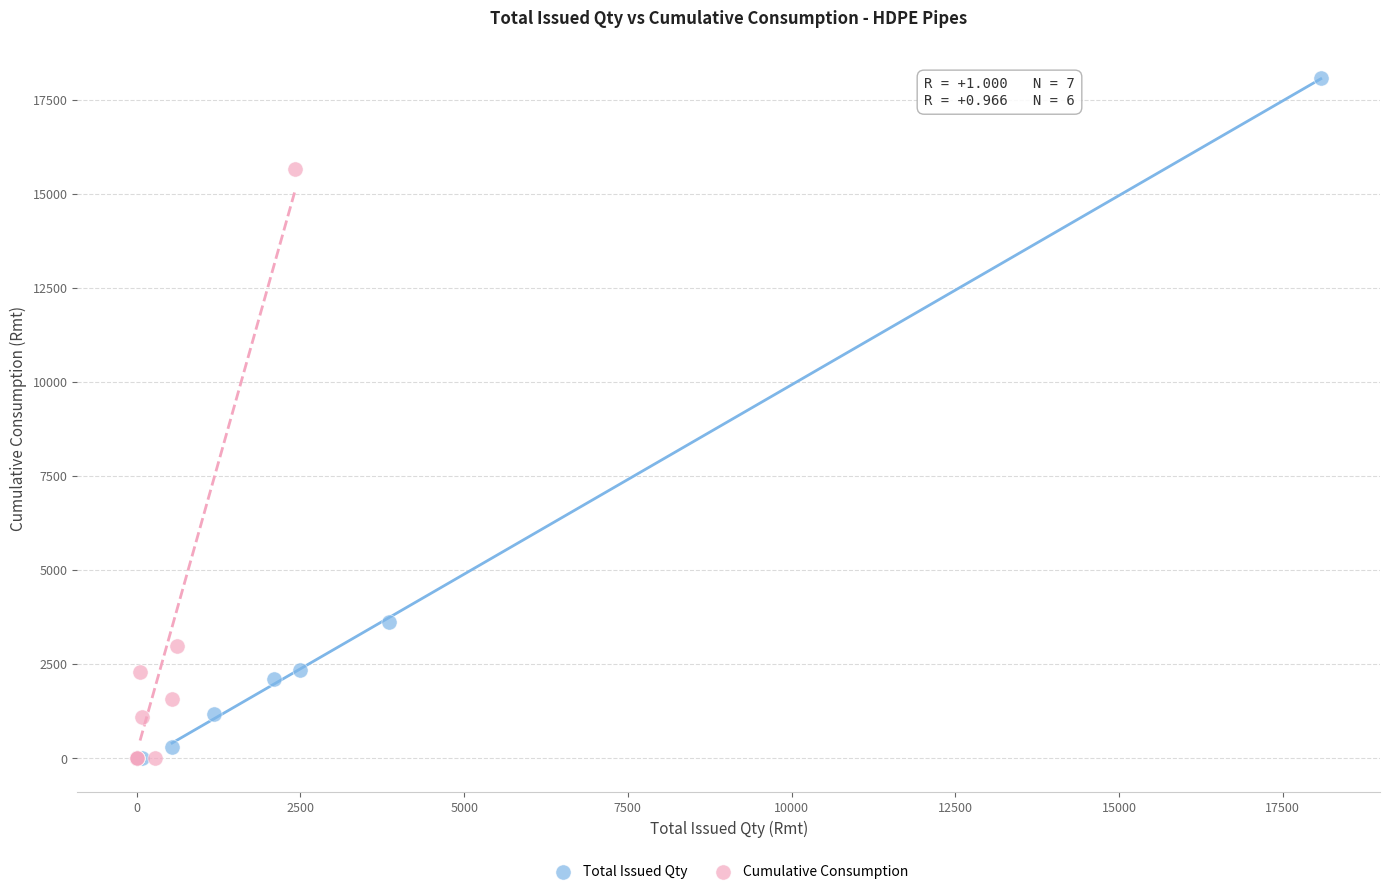

What are all the series names shown in the legend?

Total Issued Qty, Cumulative Consumption